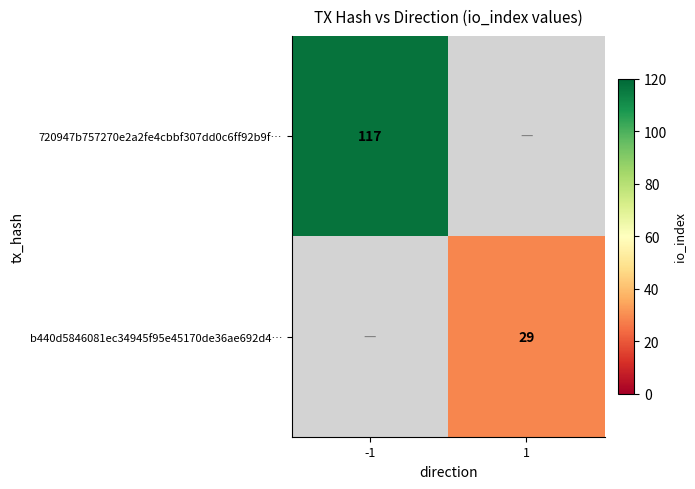

What is the maximum value shown in the chart?

117.0